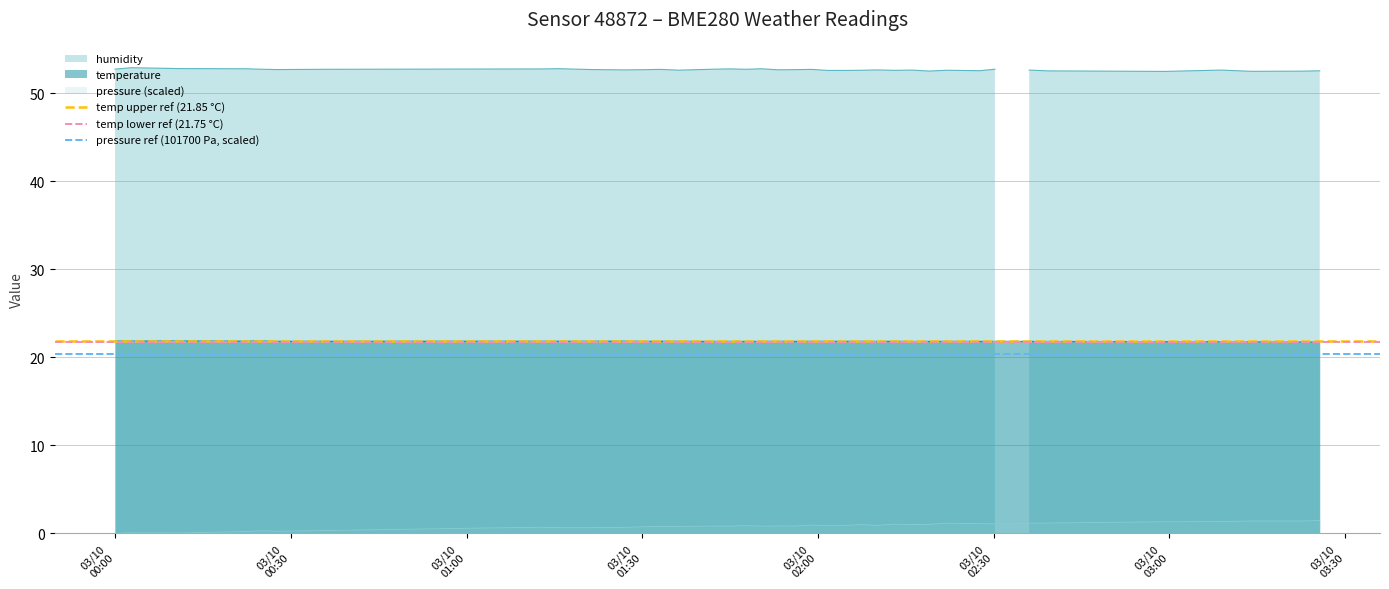

How many lines are shown in the chart?

3